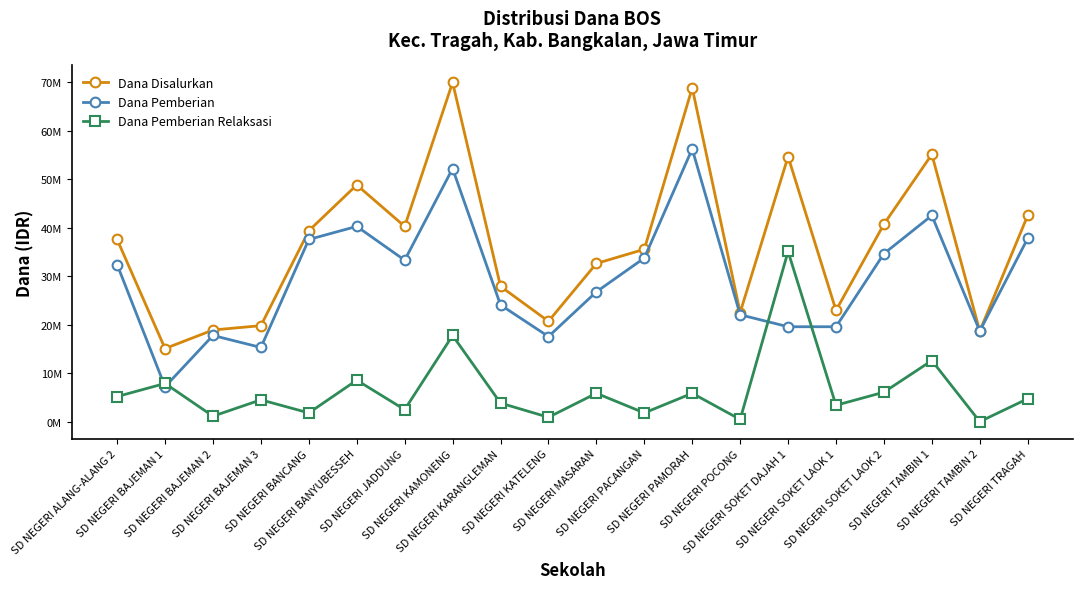

Does the chart have visible grid lines?

No